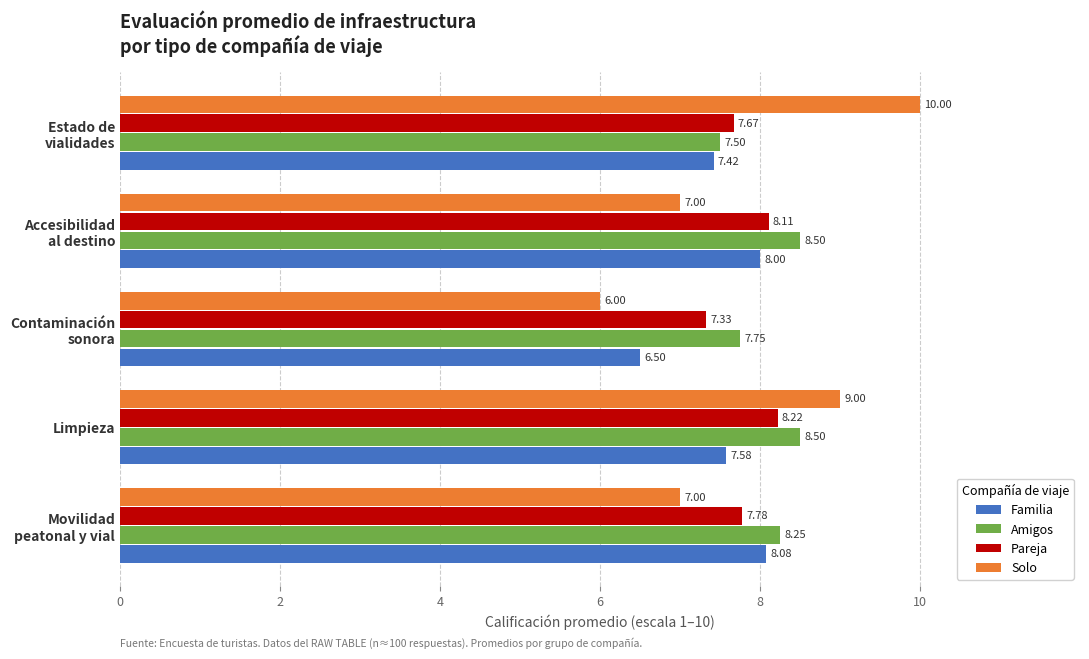

Rank the series by their maximum value, from highest to lowest.

Solo, Amigos, Pareja, Familia